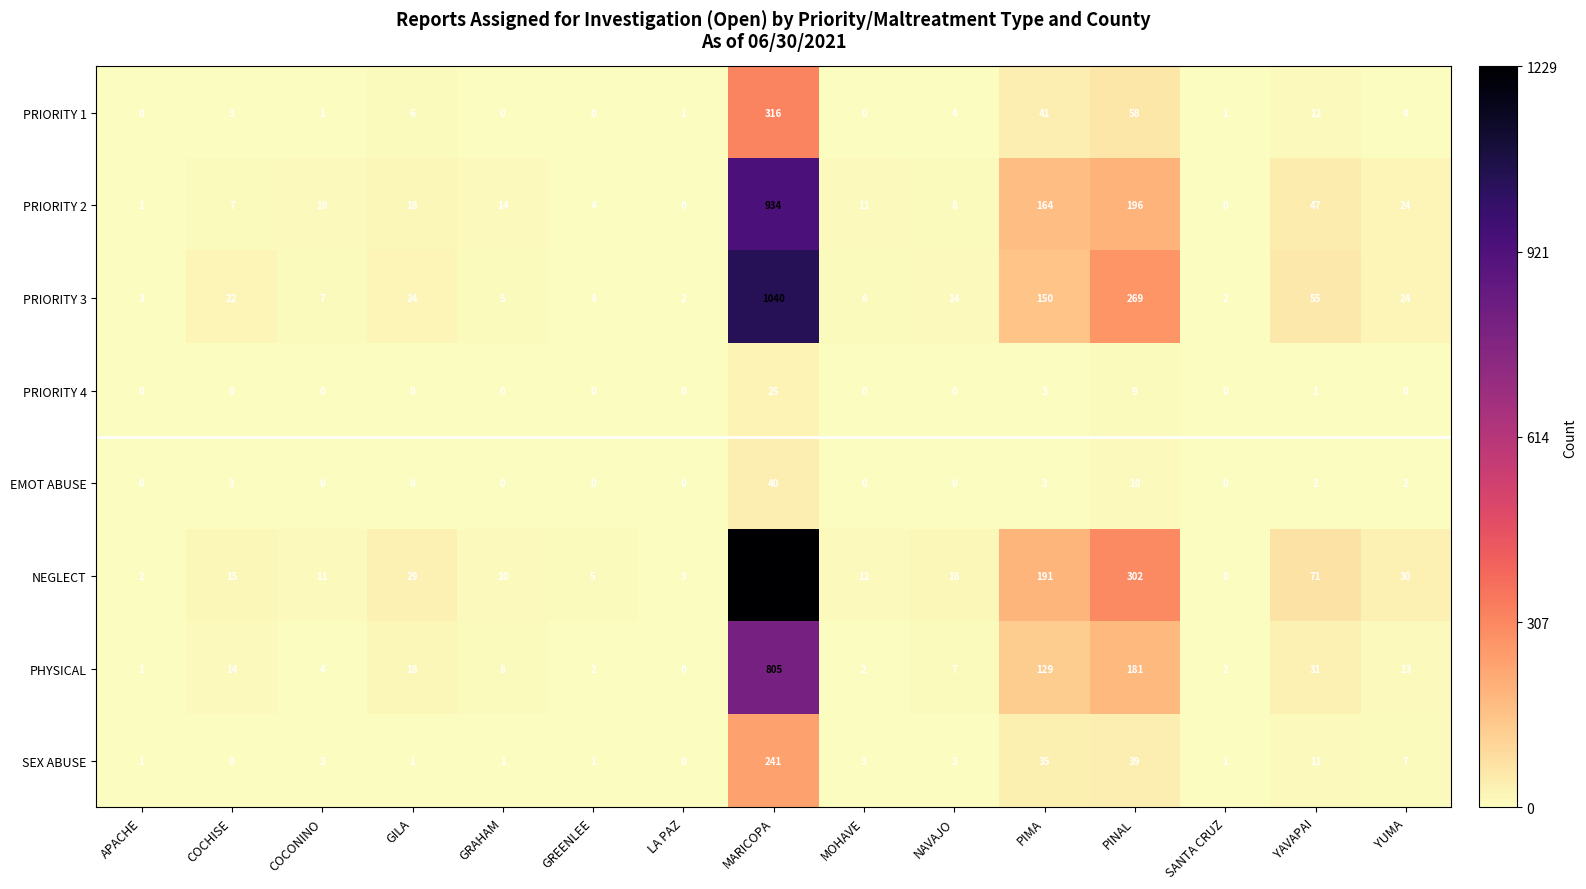

Which series has the largest total across all categories?

NEGLECT